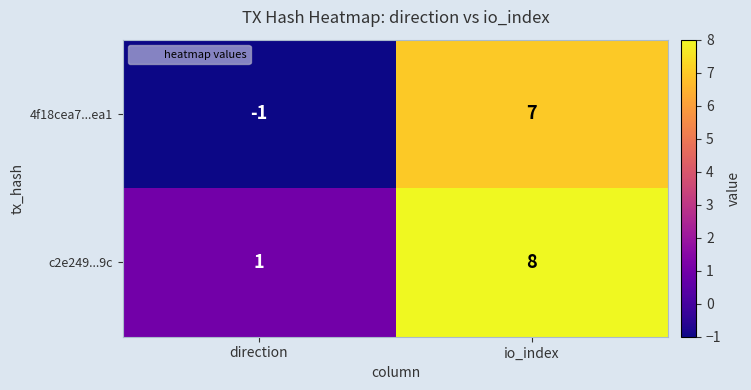

What is the sum of the 4f18cea7...ea1 values at io_index and direction?

6